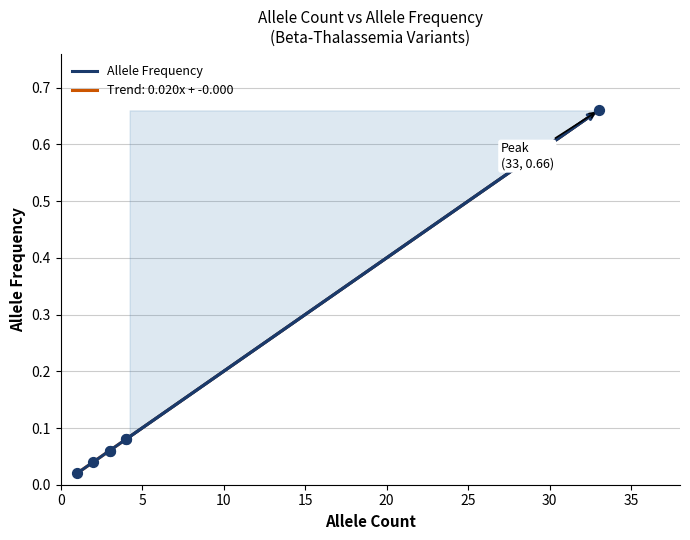

Which has a higher value, 20 or 10?

20